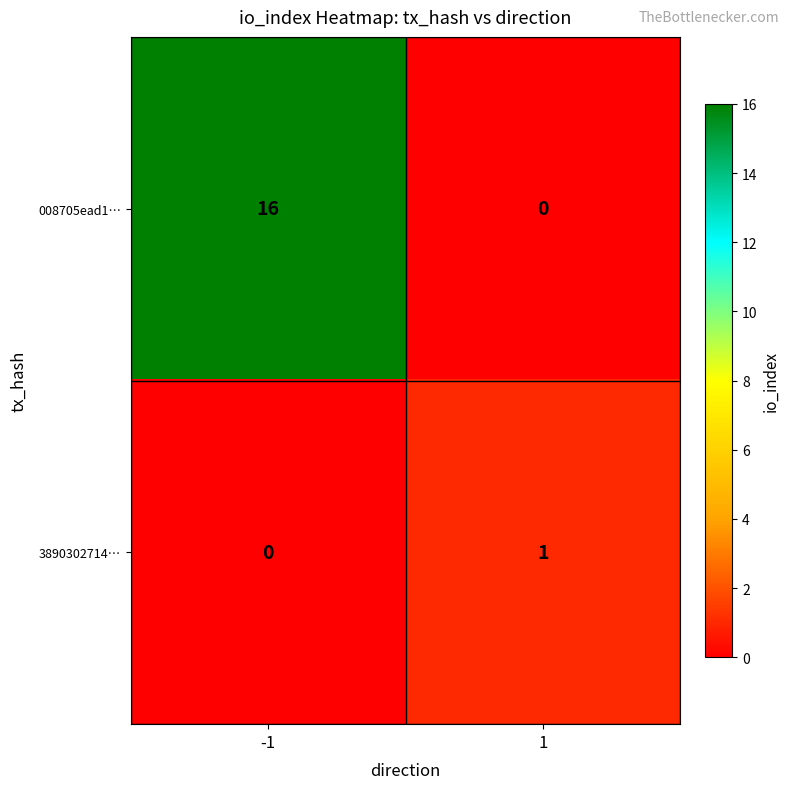

Is it true that 008705ead1… equals 16 at -1?

True